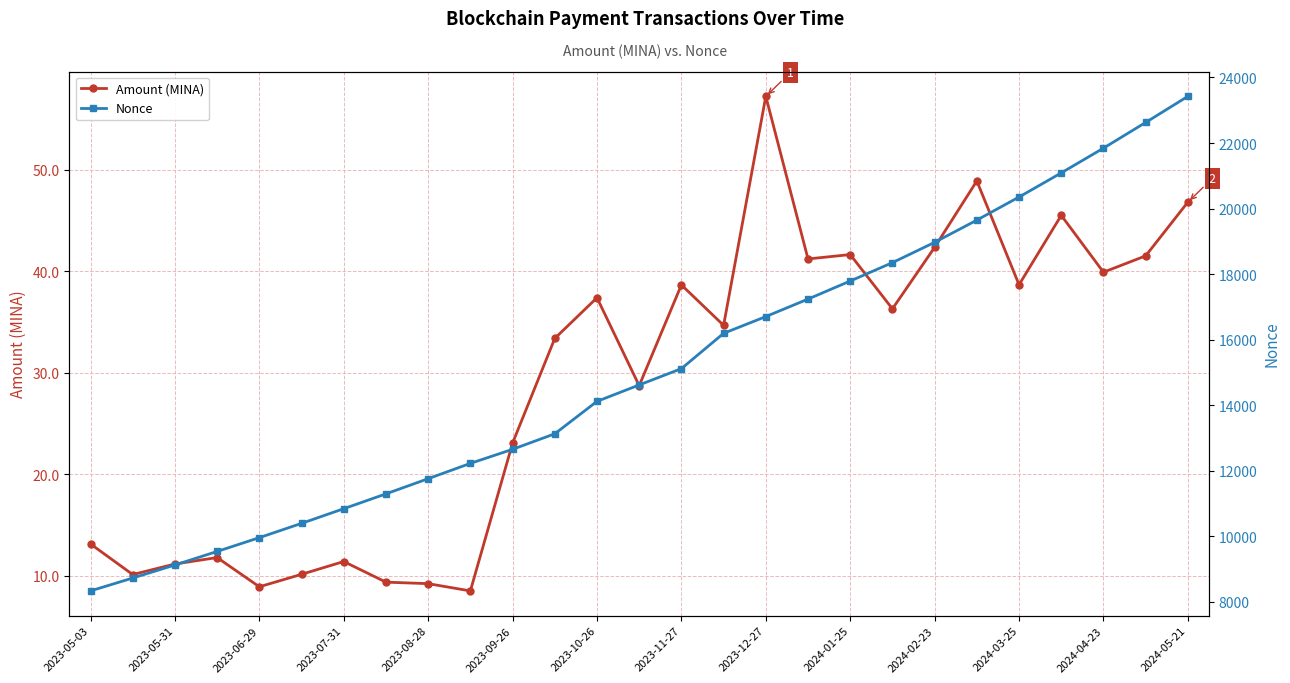

Where does the Amount (MINA) series first go above 34?

2023-10-26